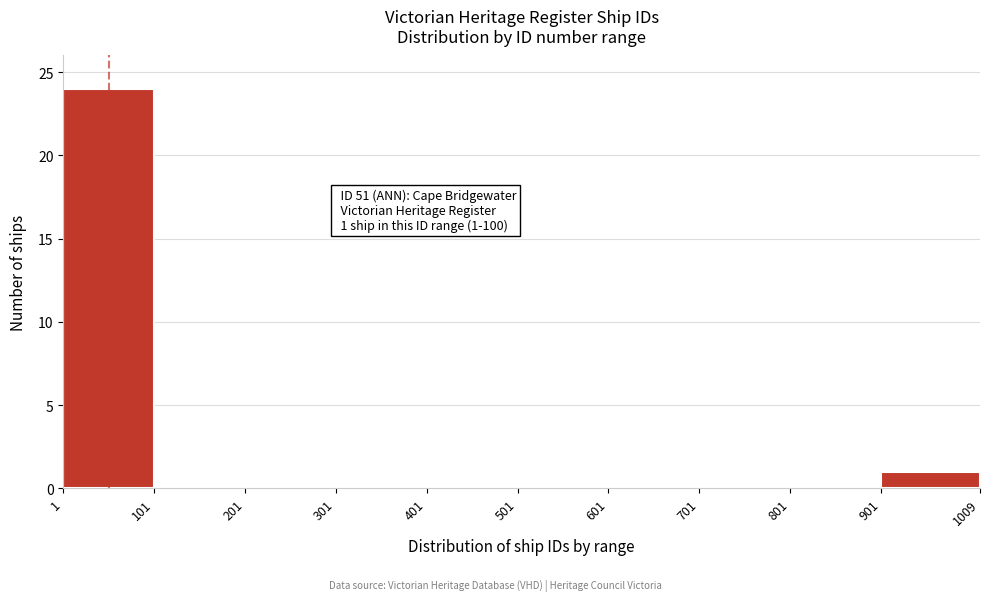

Over which range of the x-axis is the bar tallest?

1 to 101